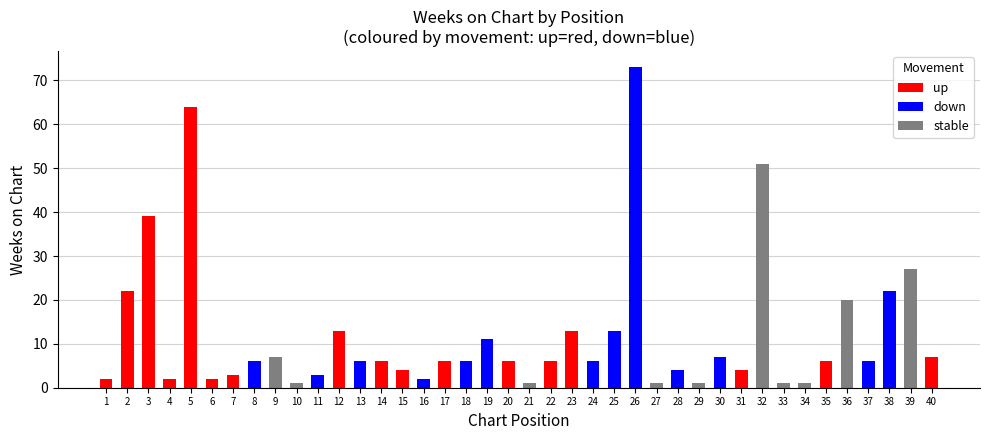

What is the maximum value shown in the chart?

73